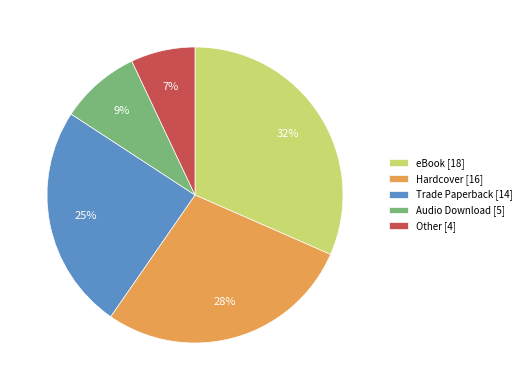

Which slice is the largest?

eBook [18]